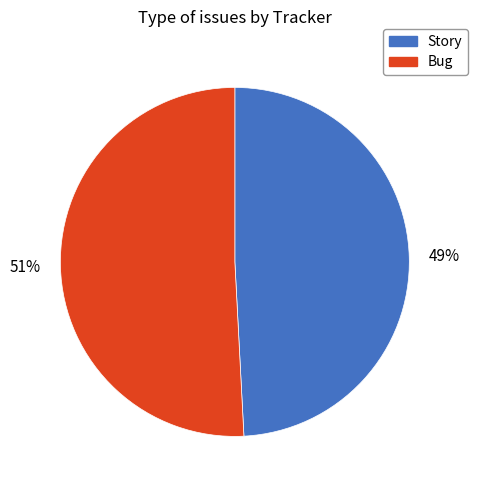

To the nearest percent, what is the difference between the largest and smallest slice percentages?

2%